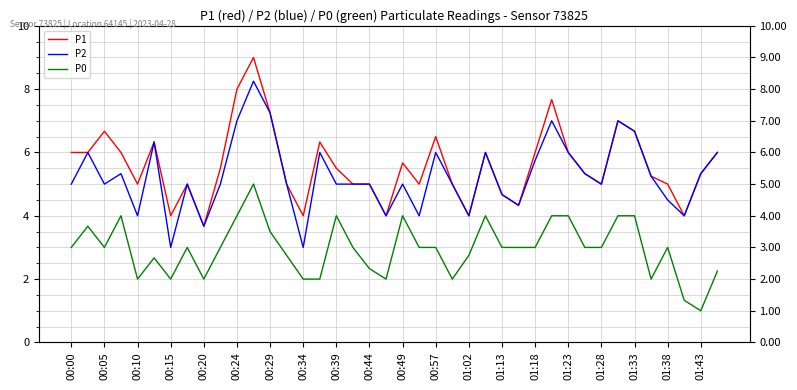

What is the difference between the second highest and second lowest values in the P0 series?

2.7